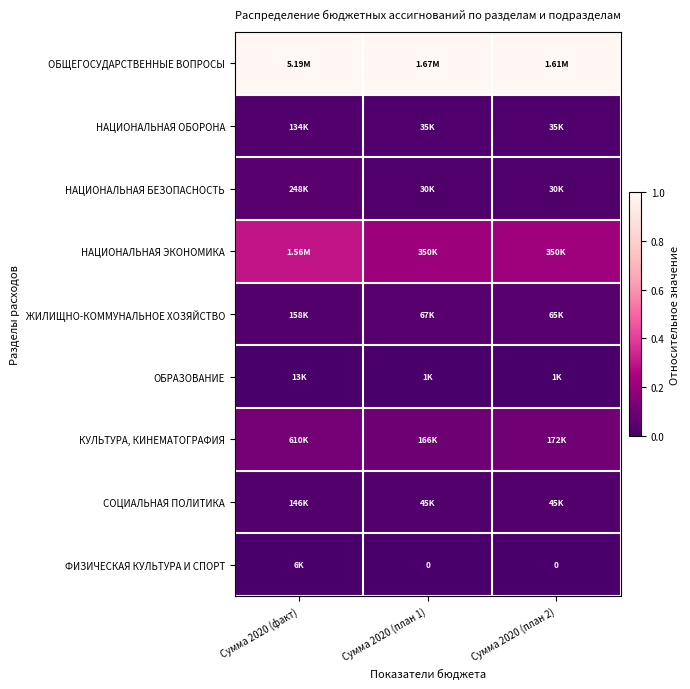

Where is ОБРАЗОВАНИЕ nearest to the value 0?

Сумма 2020 (план 1)